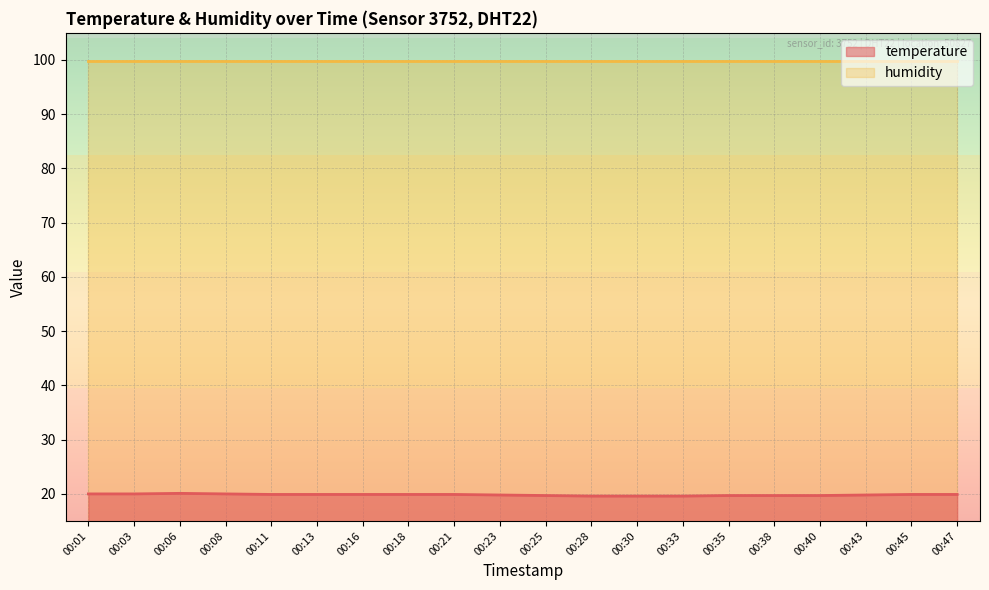

Reading right to left, extract all data points from this chart.

19.9	19.9	19.8	19.7	19.7	19.7	19.6	19.6	19.6	19.7	19.8	19.9	19.9	19.9	19.9	19.9	20.0	20.1	20.0	20.0